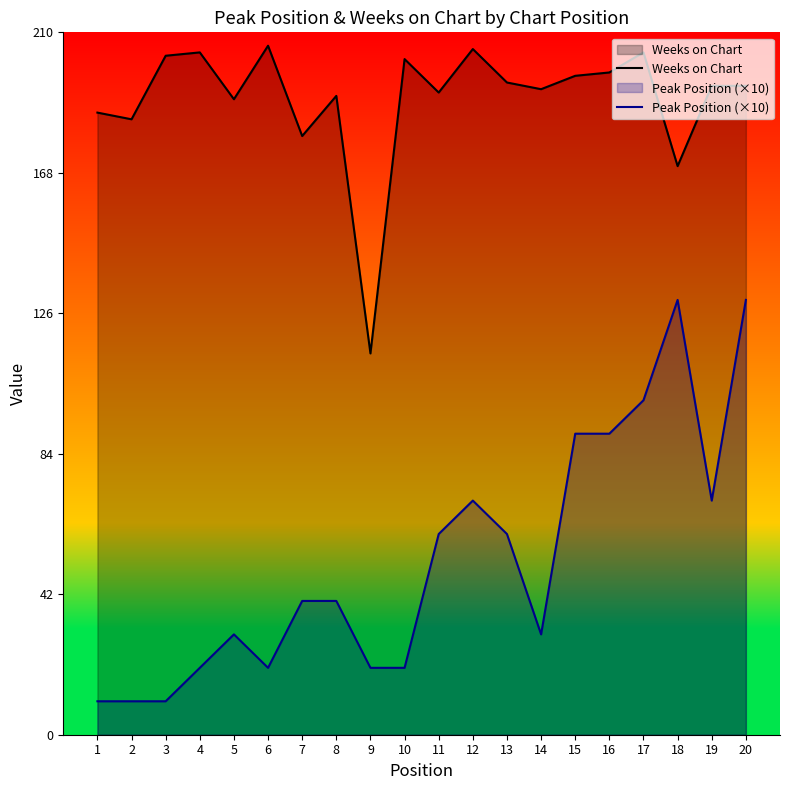

Does the chart have visible grid lines?

No